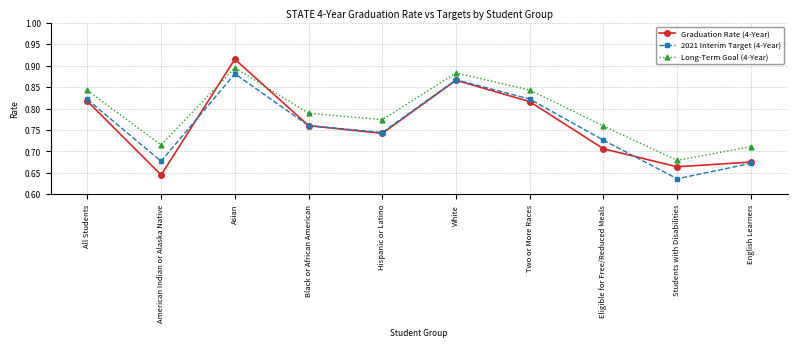

What is the total value across all series at Hispanic or Latino?

2.3